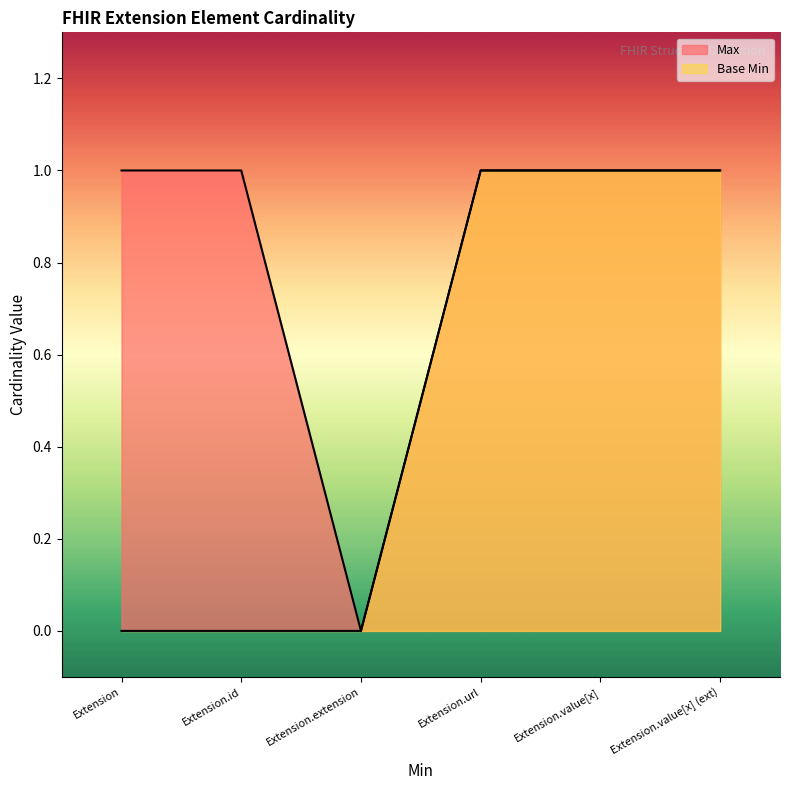

How many values in the Max series are below 1?

1